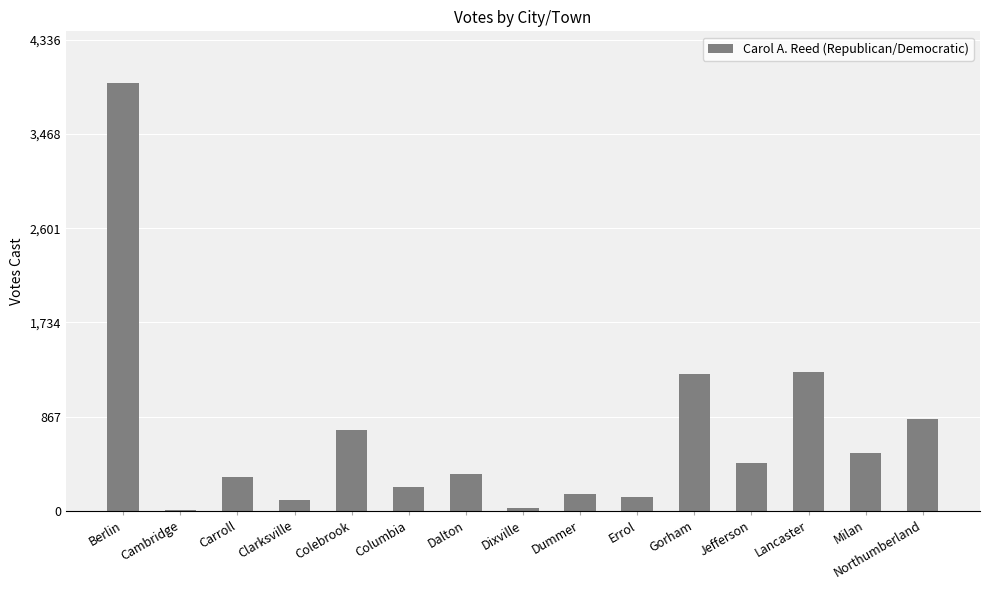

True or false: the data shows 530 at Milan.

True